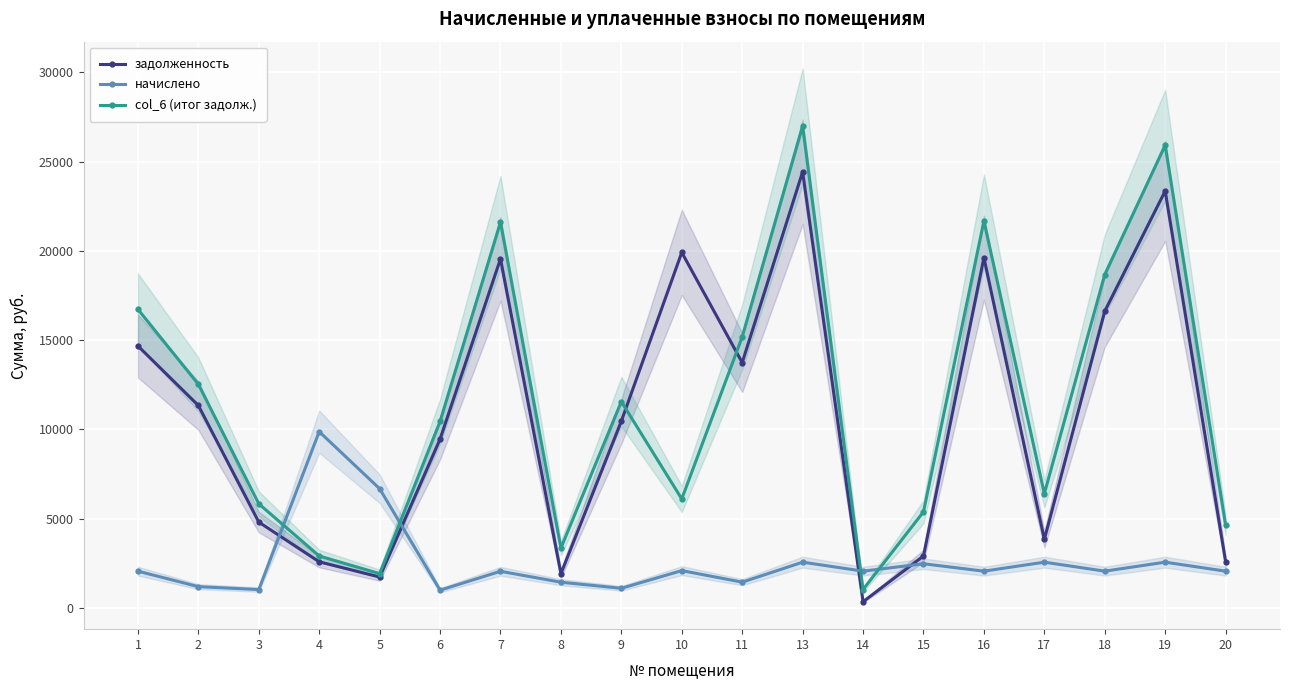

What is the approximate value of col_6 (итог задолж.) at 17?

6395.7